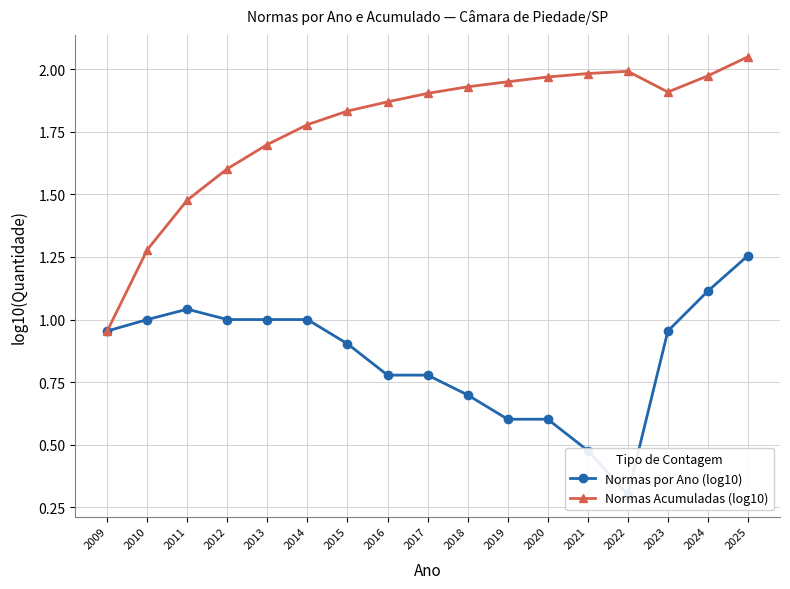

At how many categories does at least one series exceed 1?

16